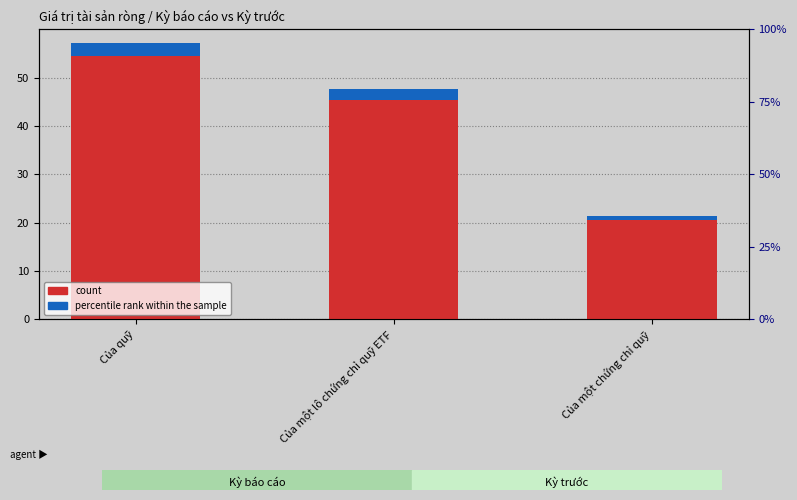

Reading left to right, transcribe all the data shown in this chart.

count: Của quỹ=54.5	Của một lô chứng chỉ quỹ ETF=45.5	Của một chứng chỉ quỹ=20.5
percentile rank within the sample: Của quỹ=2.7	Của một lô chứng chỉ quỹ ETF=2.3	Của một chứng chỉ quỹ=1.0